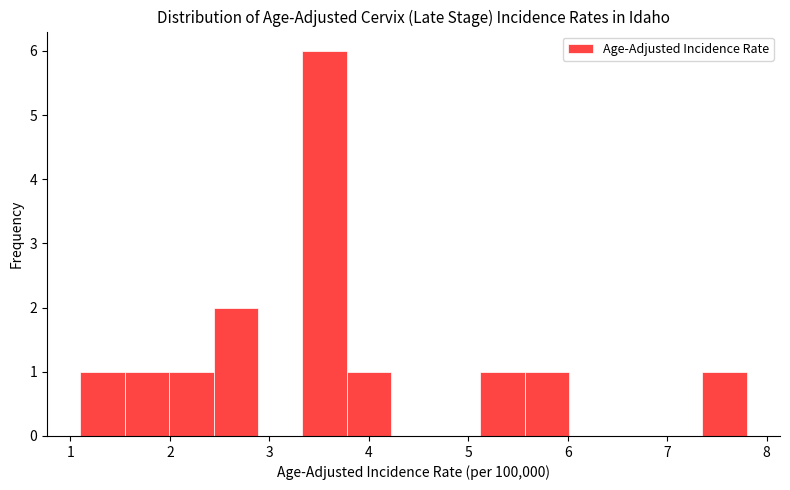

How tall is the bar that spans 1.5 to 2.0 on the x-axis? Neither the bar edges nor the heights are printed on the chart, so give them approximately, as read against the axes.

1